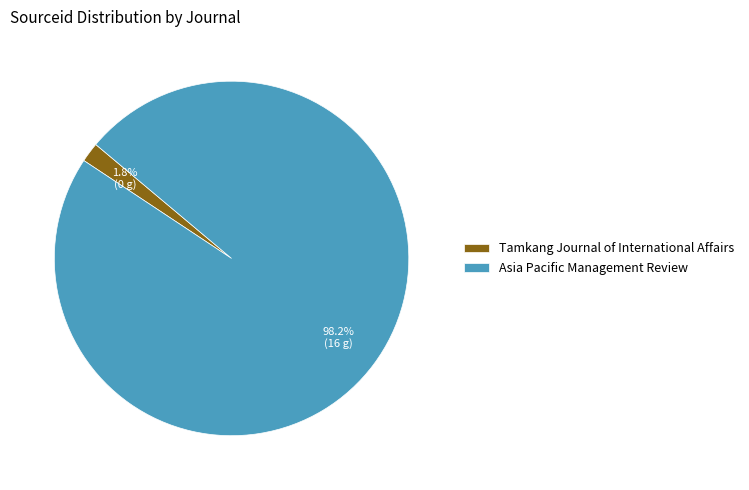

Does Asia Pacific Management Review represent more than half of the total?

Yes